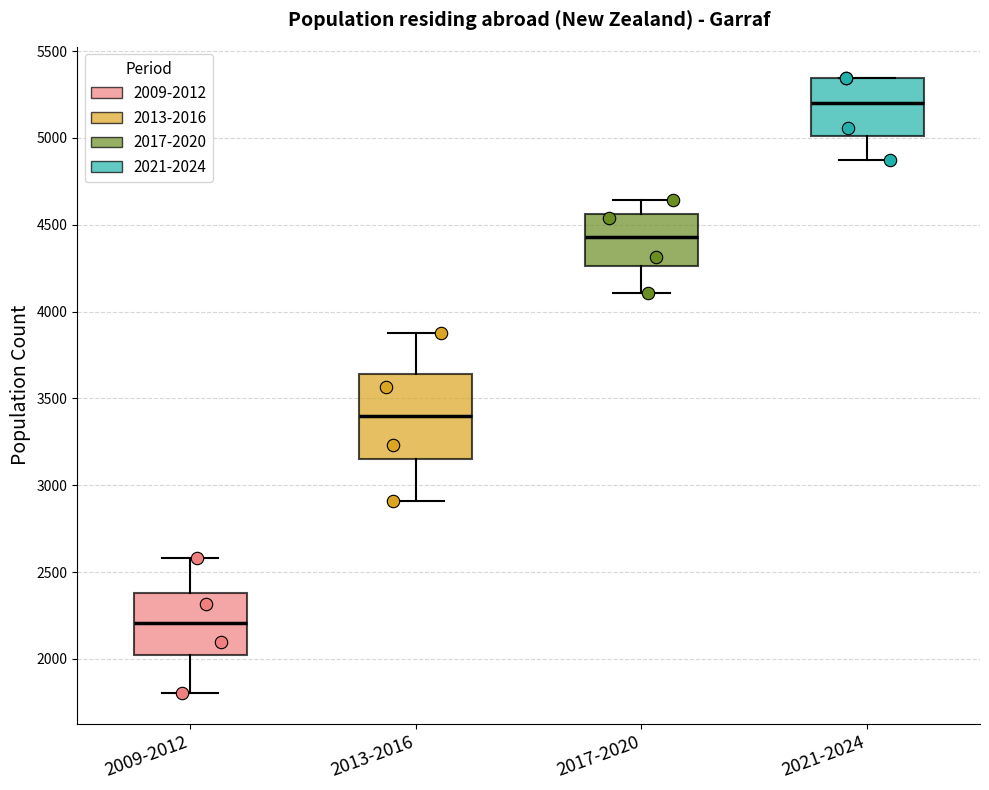

Reading left to right, read every box against the y-axis: the position of its median line, the range the box covers, and the ends of its whiskers. The values are not printed on the chart, so give them approximately, as read against the axis.

2009-2012: median 2200, box 2000 to 2400, whiskers 1800 to 2600
2013-2016: median 3400, box 3150 to 3650, whiskers 2900 to 3900
2017-2020: median 4450, box 4250 to 4550, whiskers 4100 to 4650
2021-2024: median 5200, box 5000 to 5350, whiskers 4850 to 5350